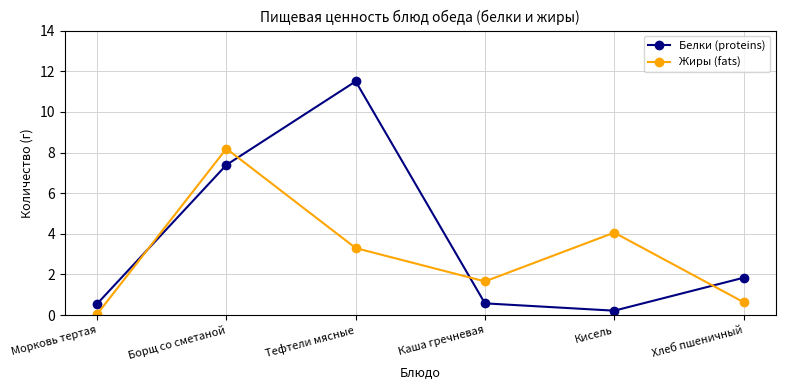

At which label does Белки (proteins) reach its peak?

Тефтели мясные